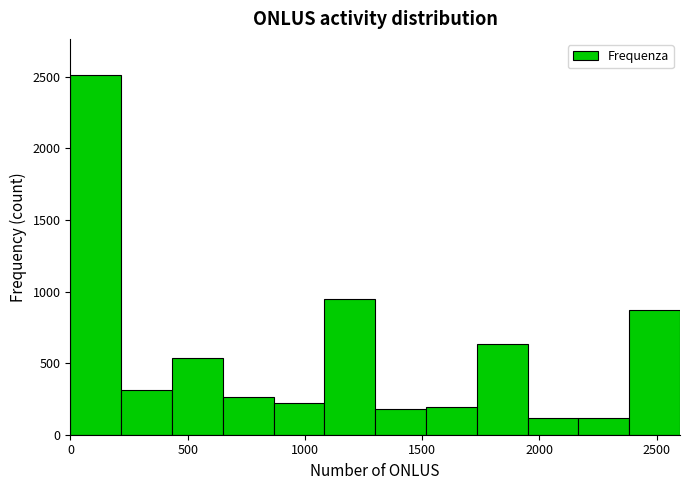

Which range on the x-axis has the tallest bar?

0 to 200